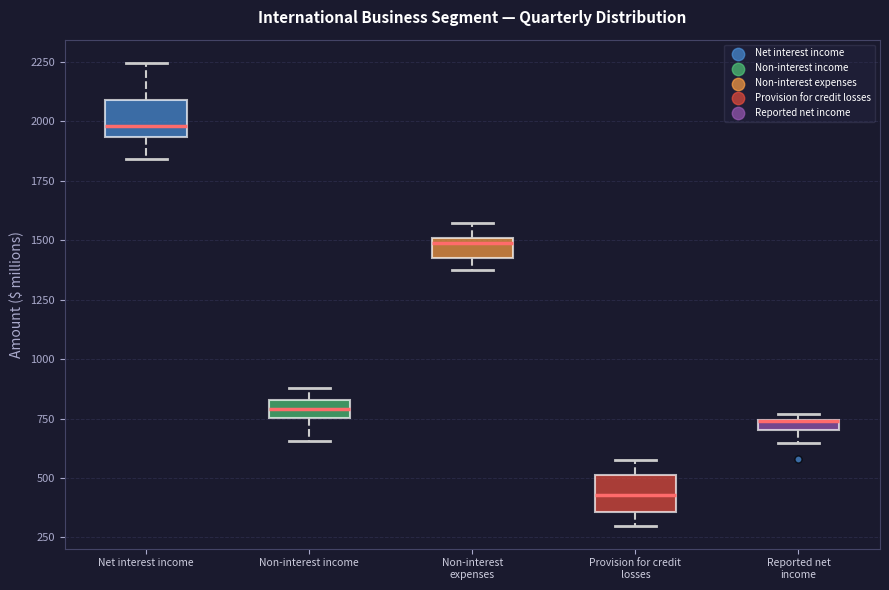

Where is the upper edge of the box for Provision for credit losses on the y-axis? The values are not printed on the chart, so give them approximately, as read against the axis.

500